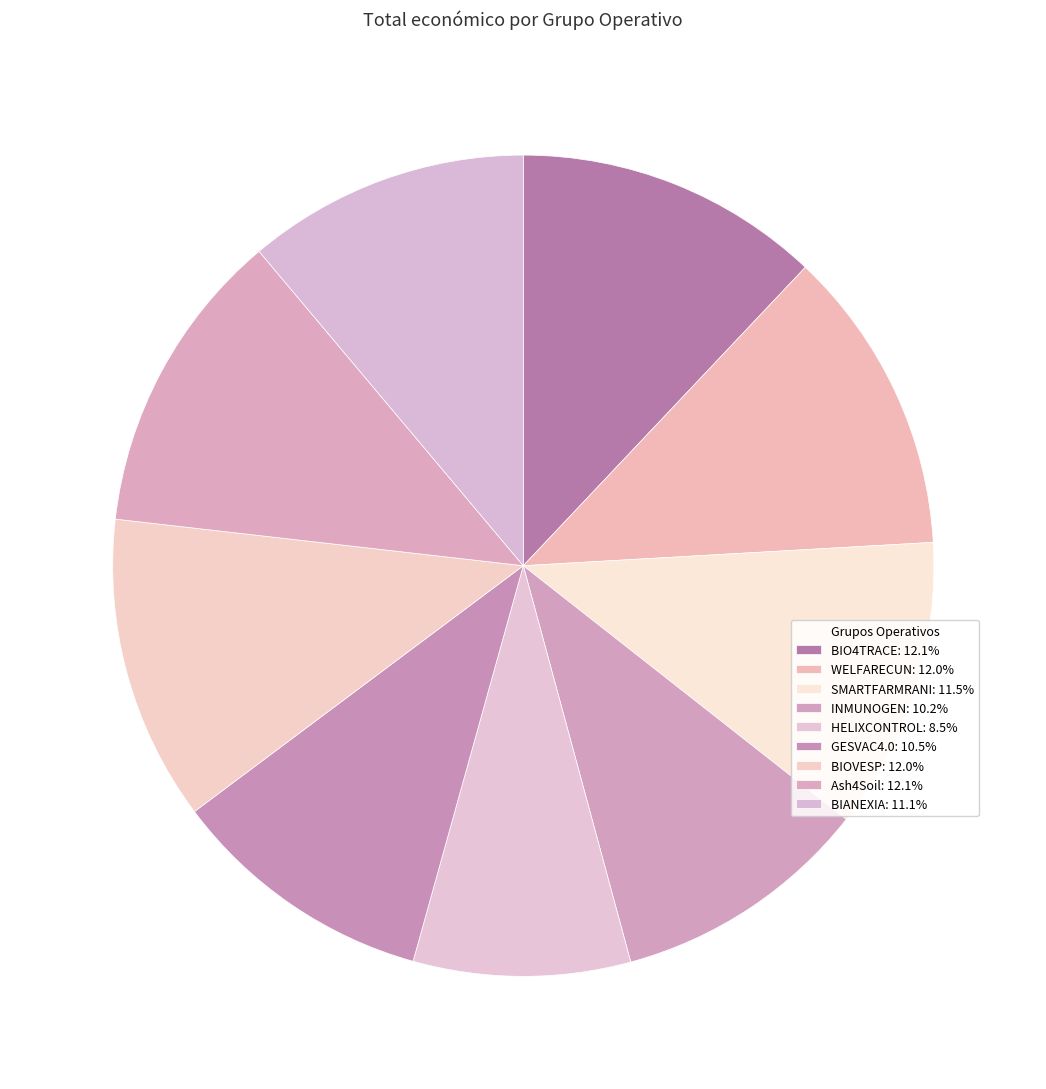

What is the total percentage of INMUNOGEN and WELFARECUN?

22.2%